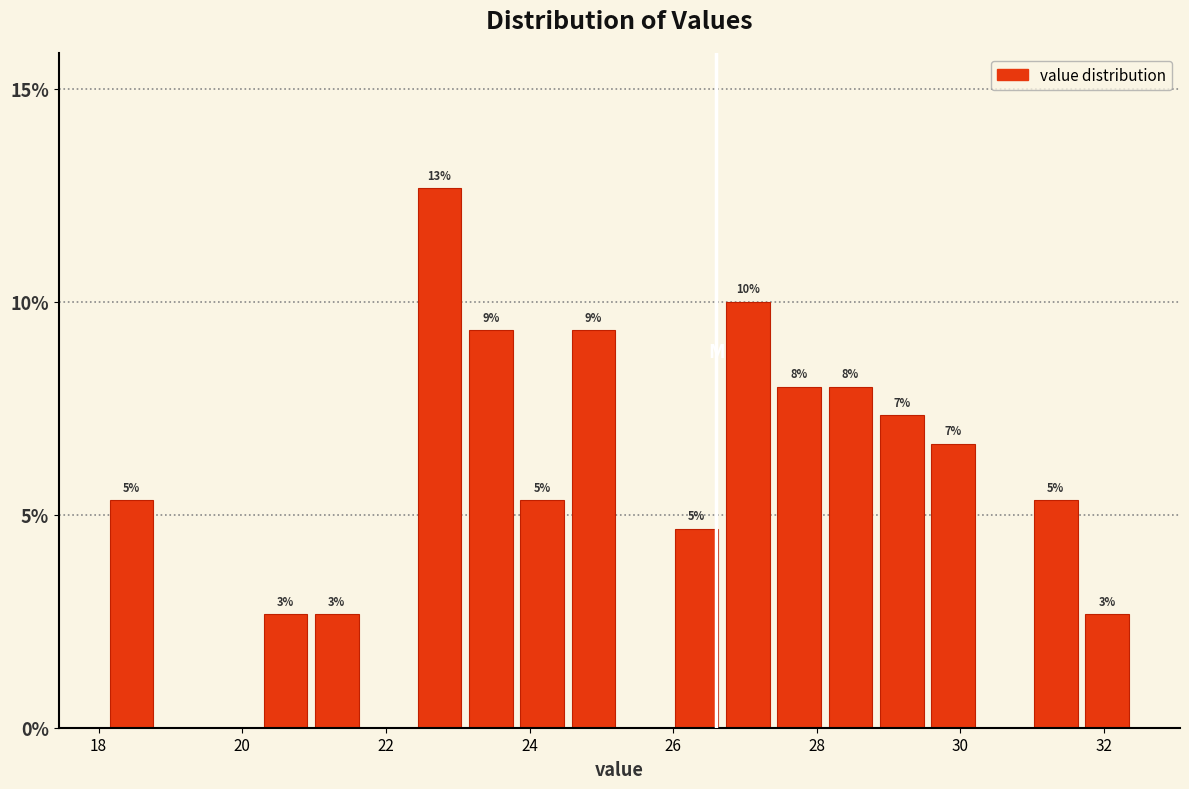

Read against the x-axis, roughly where is the centre of the tallest bar?

22.8